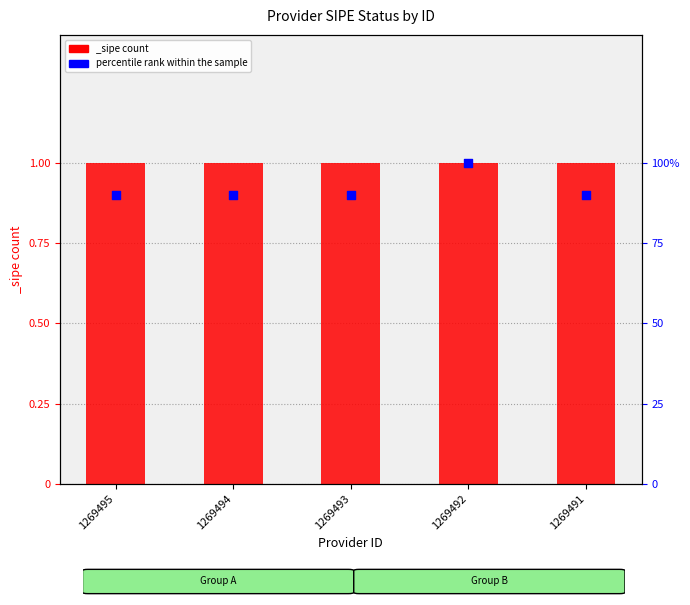

What is the change in value from 1269494 to 1269492?

+0.1